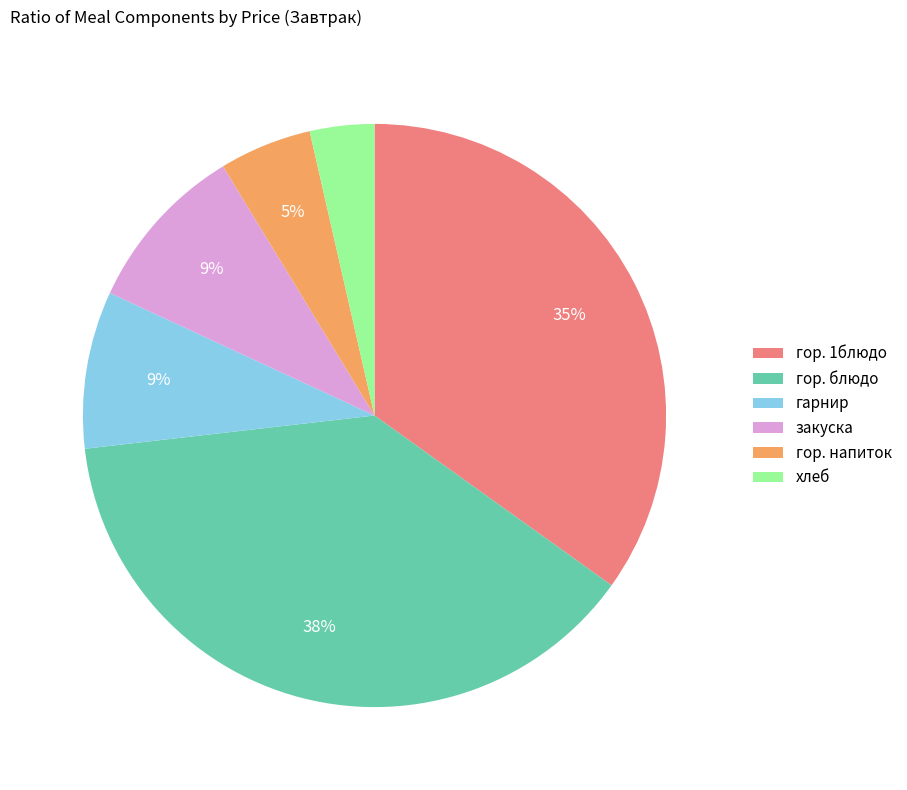

Is закуска the majority of the pie?

No